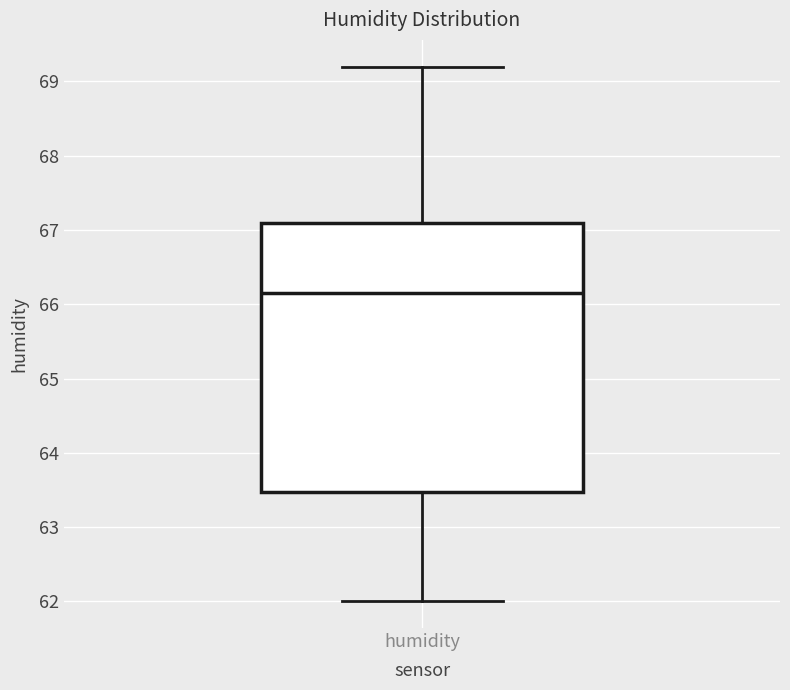

Transcribe this box plot: give where the median line is, the range the box spans, and where the two whiskers end, as read against the y-axis. The values are not printed on the chart, so give them approximately, as read against the axis.

median 66.2, box 63.5 to 67.1, whiskers 62.0 to 69.2